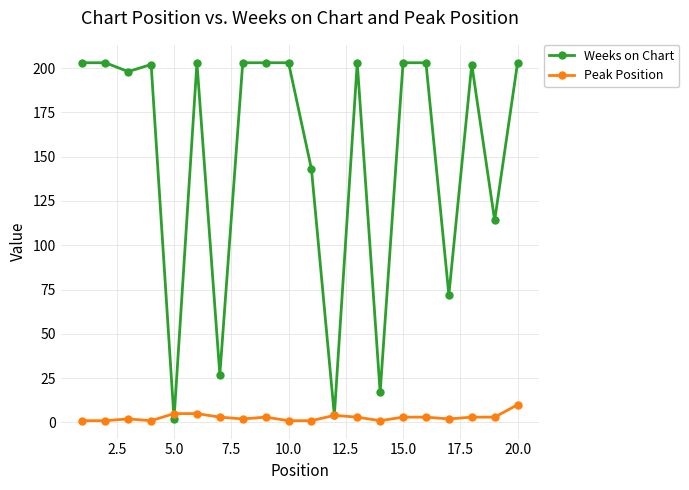

Which series has the widest spread of values?

Weeks on Chart